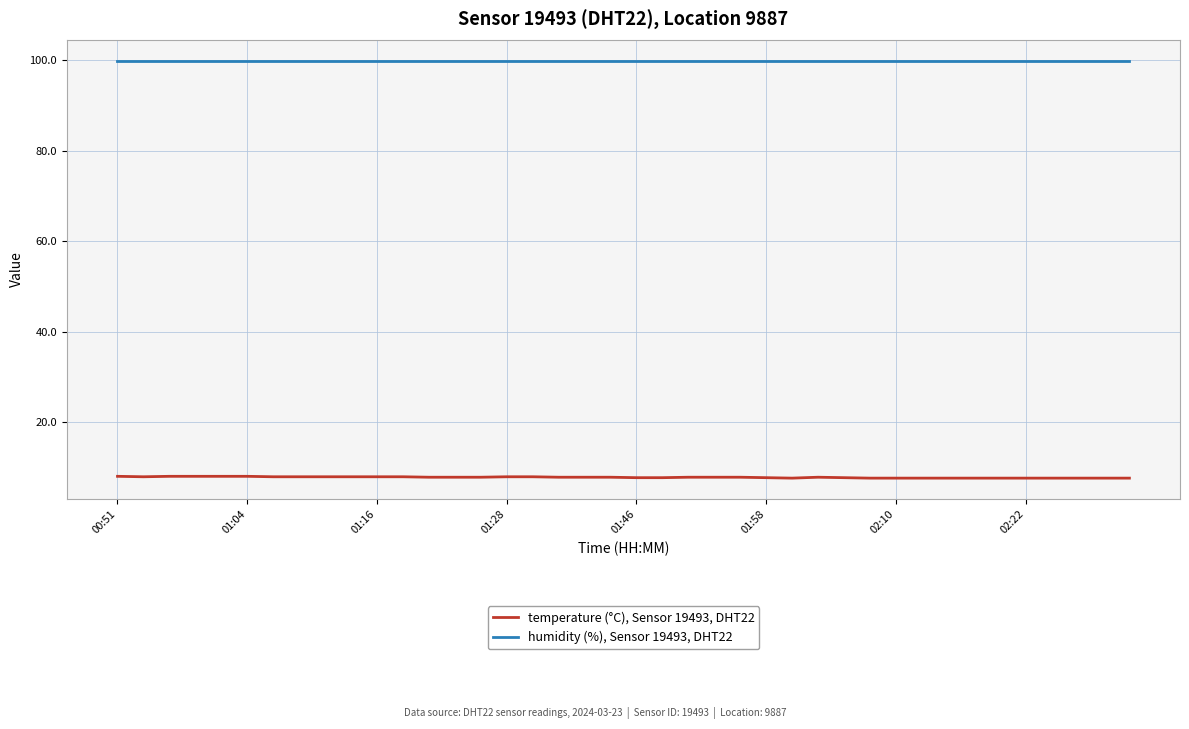

At how many categories does at least one series exceed 73?

40